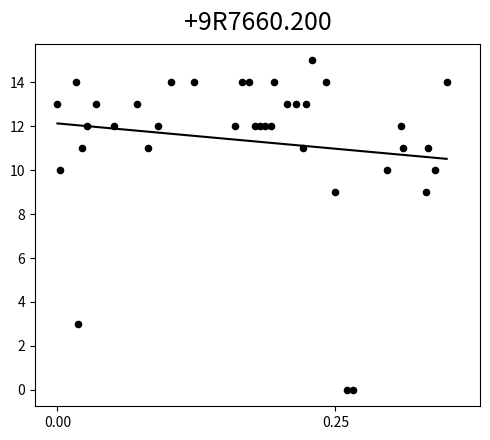

What is the range of Y values (max minus min)?

15